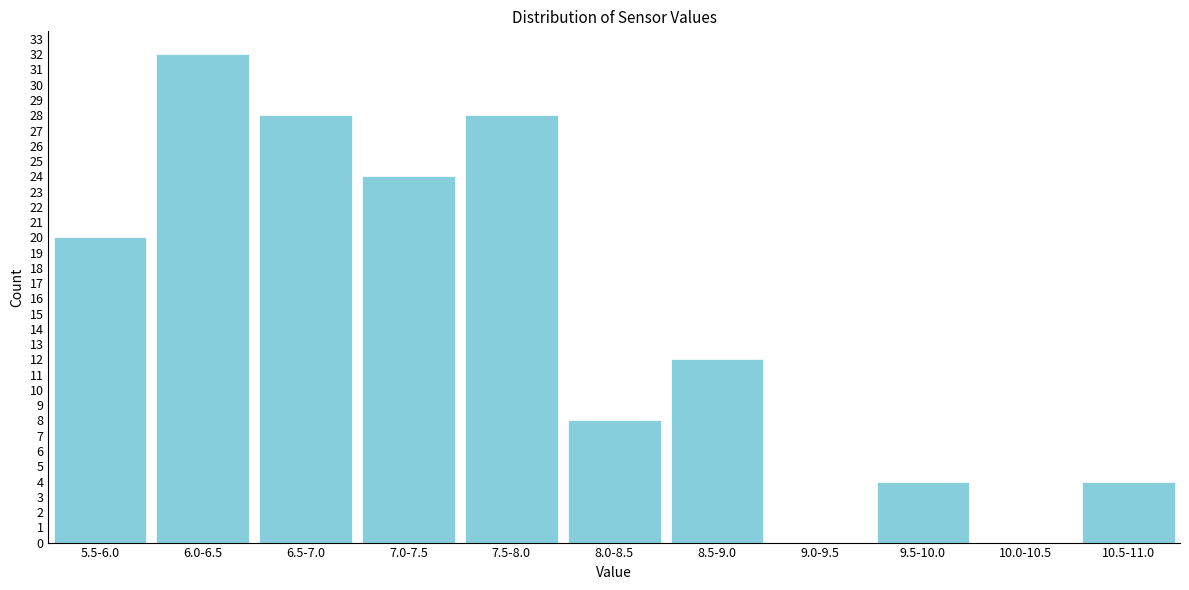

Reading left to right, transcribe all the data shown in this chart.

5.5-6.0=20	6.0-6.5=32	6.5-7.0=28	7.0-7.5=24	7.5-8.0=28	8.0-8.5=8	8.5-9.0=12	9.0-9.5=0	9.5-10.0=4	10.0-10.5=0	10.5-11.0=4